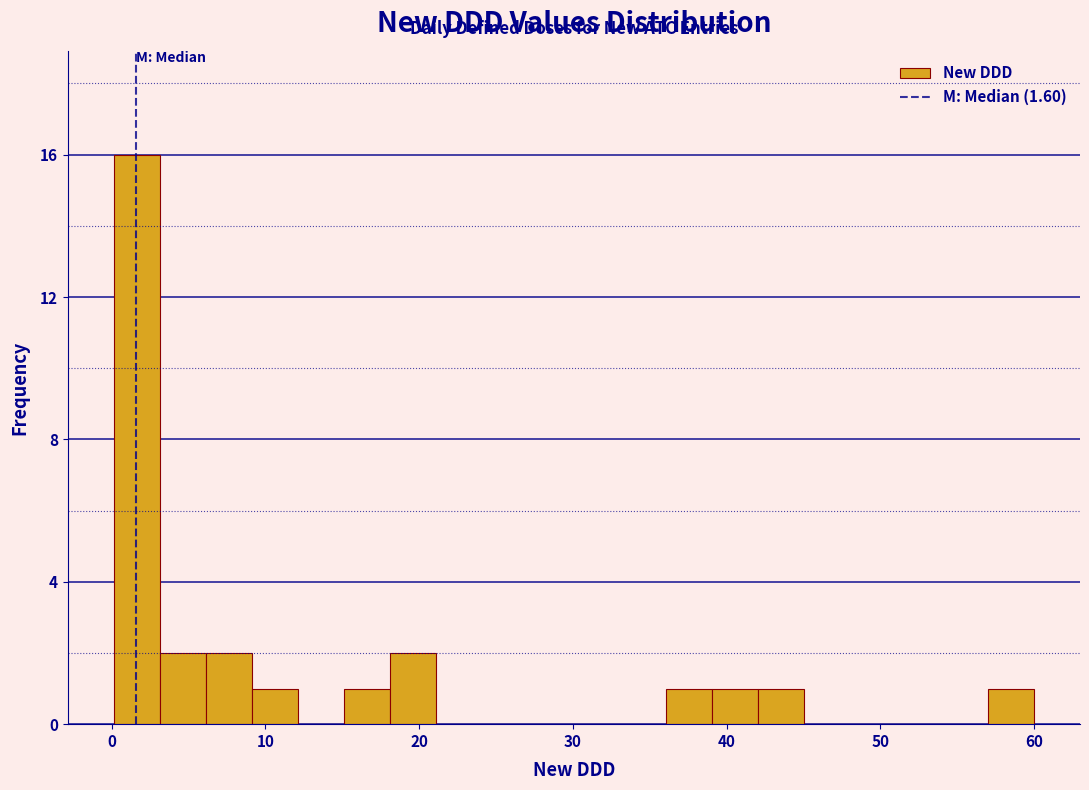

Around what value on the x-axis is the tallest bar? Give the approximate position of its centre, as read against the axis.

2